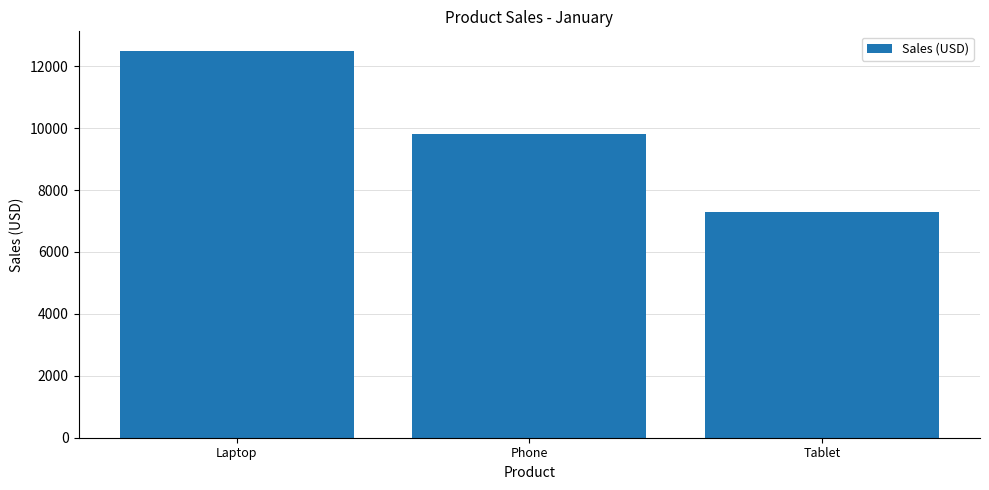

What is the maximum value shown in the chart?

12500